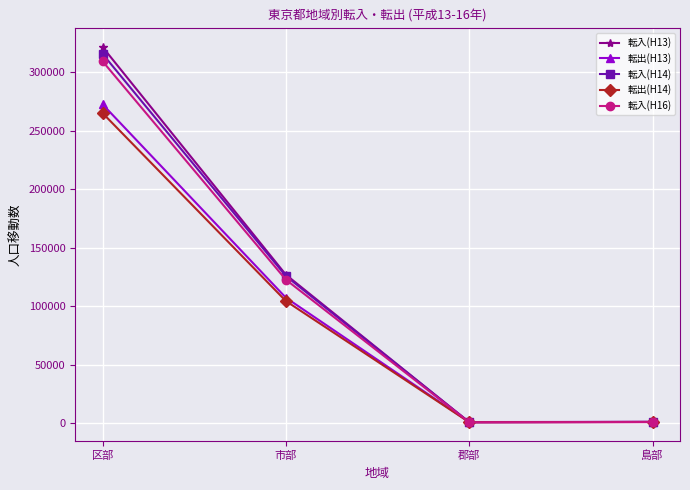

How many distinct data groups are displayed?

5